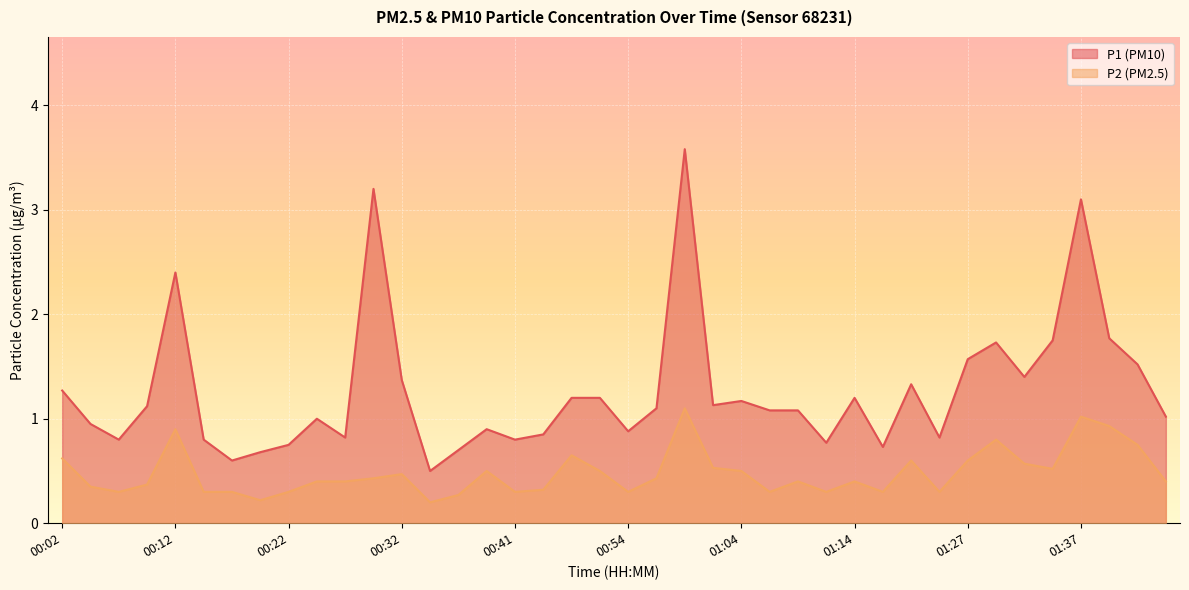

How many lines are shown in the chart?

2